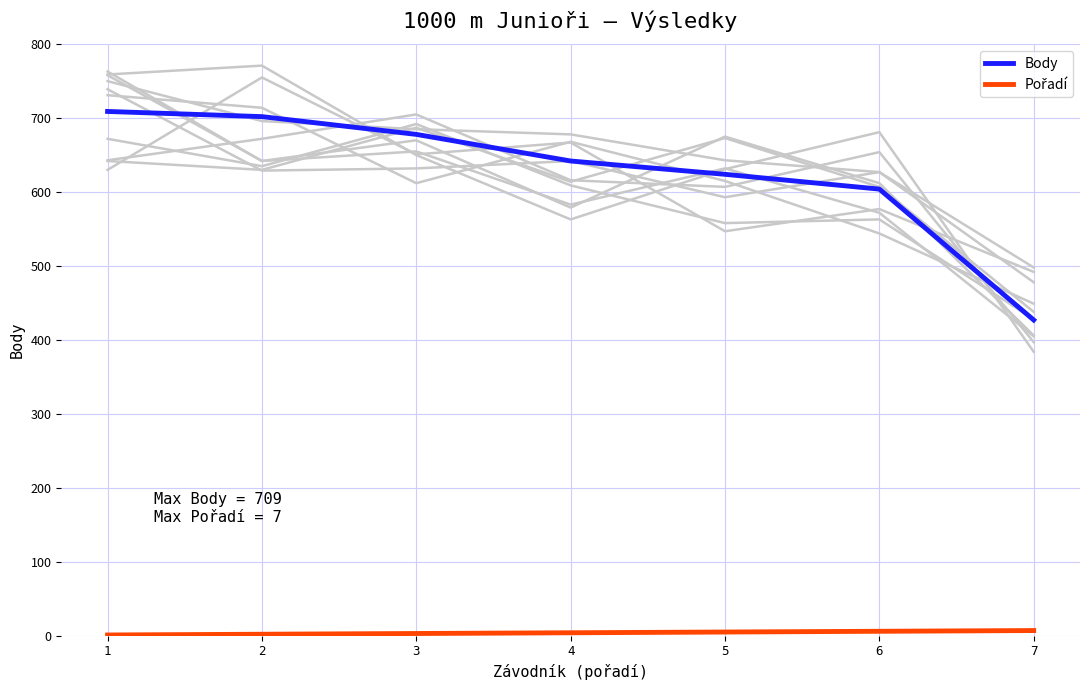

What is the value of the Pořadí point at the 5th from the left?

5